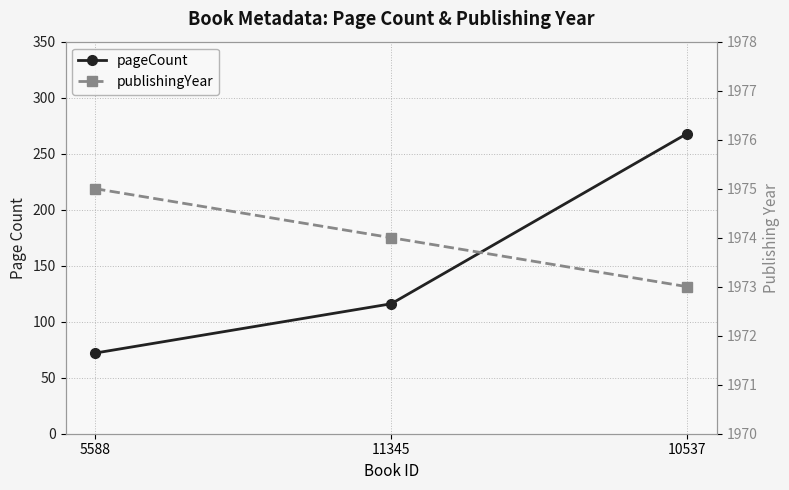

What position from the left is 11345?

2